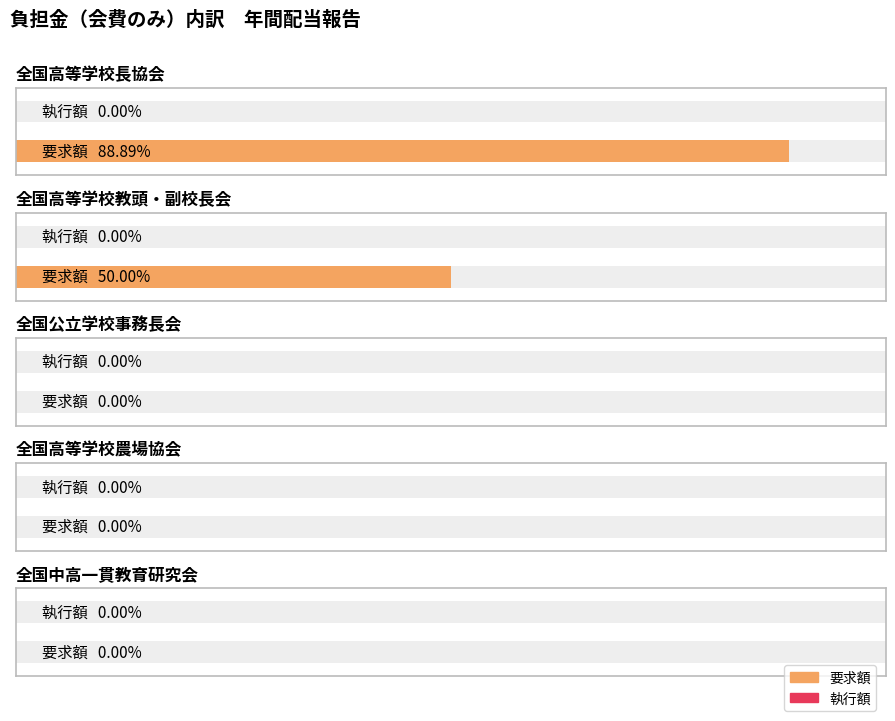

Does the chart contain any negative values?

No